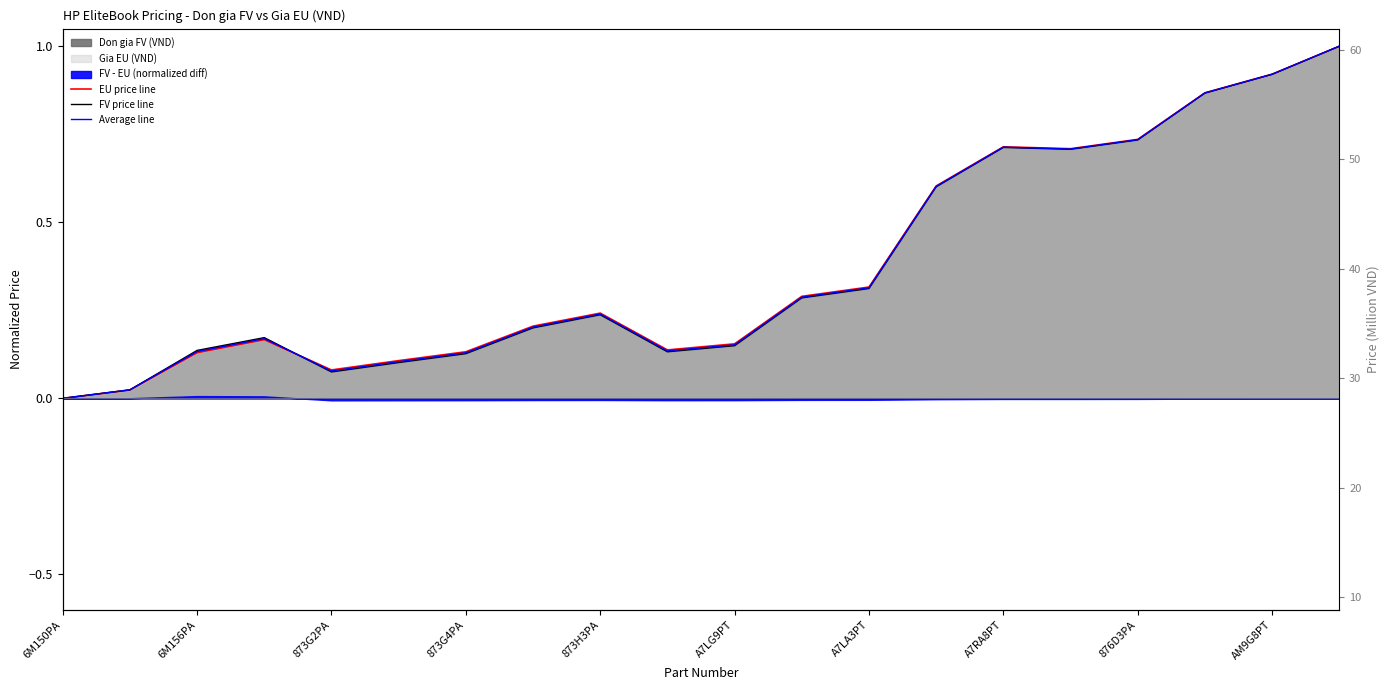

In EU price line, how many points are higher than both neighbors (excluding endpoints)?

3